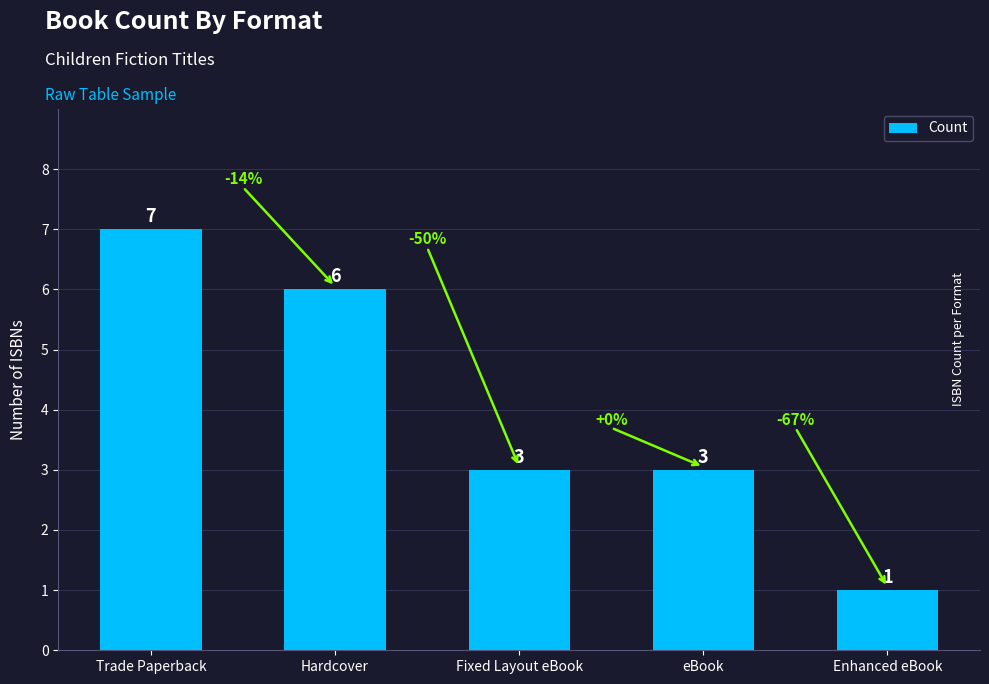

True or false: the data shows 3 at Fixed Layout eBook.

True